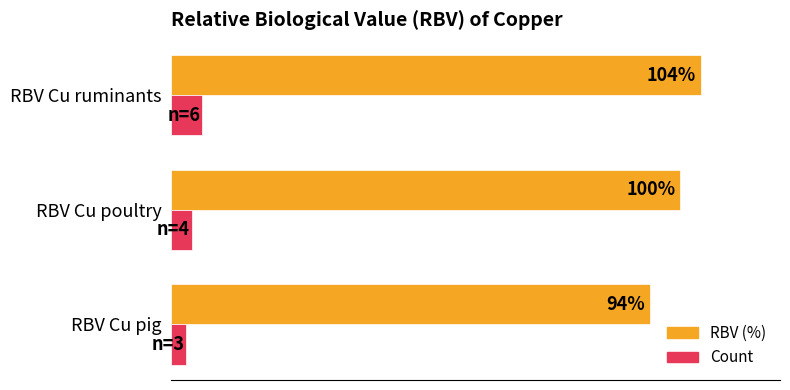

Which series has the largest range (max minus min)?

RBV (%)